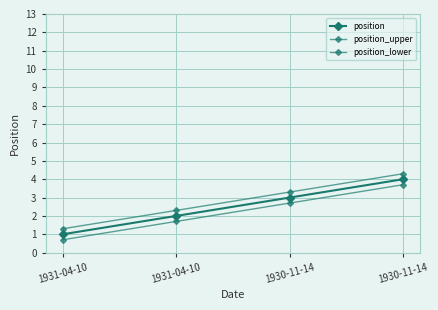

What is the label of the 4th point from the right?

1931-04-10